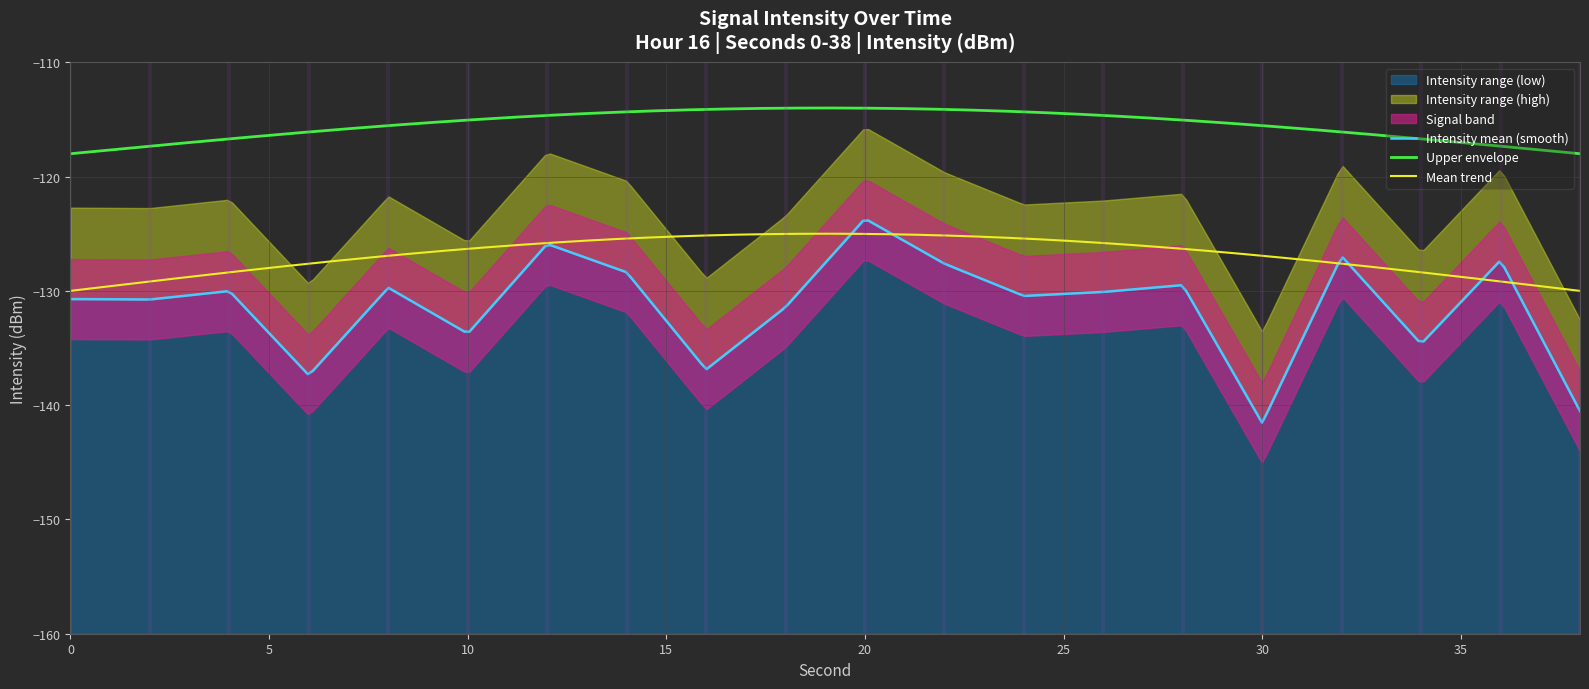

Reading left to right, list all the values displayed in this chart.

intensity(dBm): -130.7	-130.8	-130.0	-137.4	-129.7	-133.7	-125.9	-128.4	-136.9	-131.4	-123.7	-127.6	-130.4	-130.1	-129.5	-141.6	-127.0	-134.6	-127.3	-140.5
minute: 0.0	0.0	0.0	0.0	0.0	0.0	0.0	0.0	0.0	0.0	0.0	0.0	0.0	0.0	0.0	0.0	0.0	0.0	0.0	0.0
second: 0.0	2.0	4.0	6.0	8.0	10.0	12.0	14.0	16.0	18.0	20.0	22.0	24.0	26.0	28.0	30.0	32.0	34.0	36.0	38.0